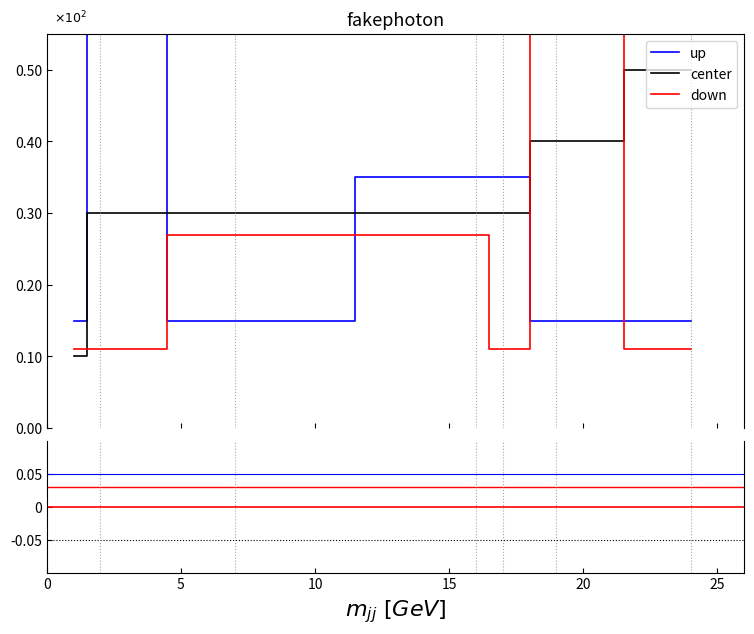

Is this an area chart (filled region under the line)?

No